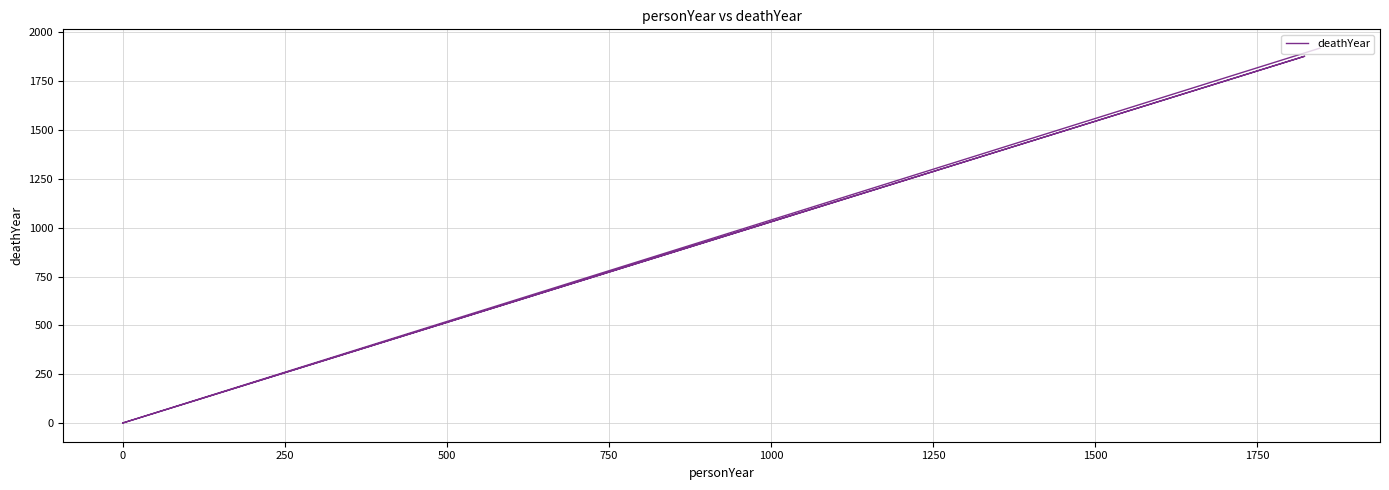

Reading right to left, list all the values displayed in this chart.

1920	0	0	0	1878	0